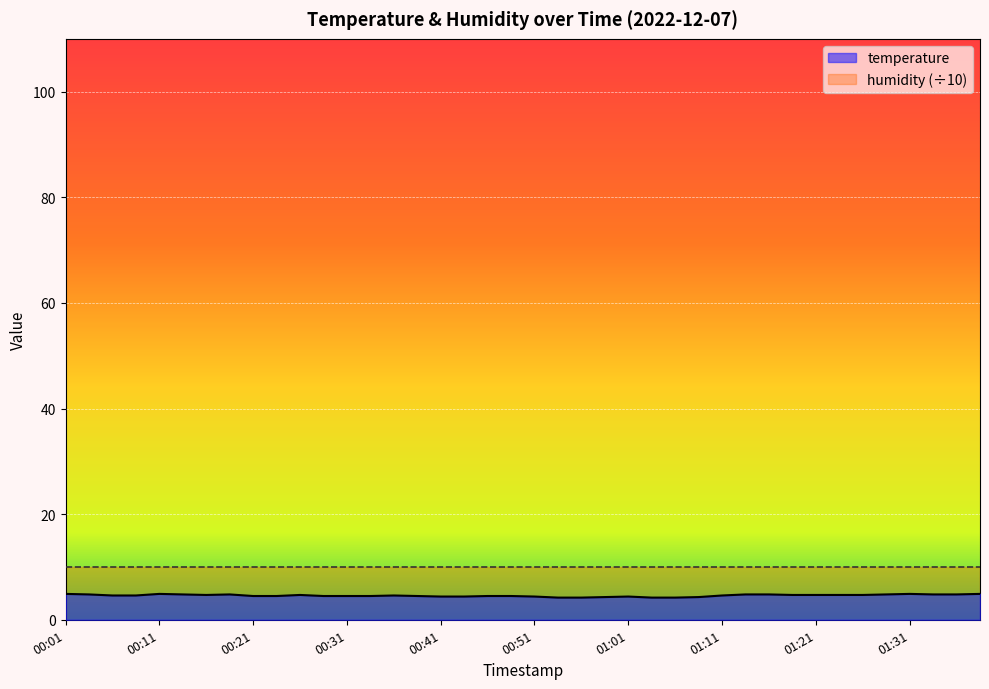

How many interior local peaks (higher than both neighbors) does the data have?

6